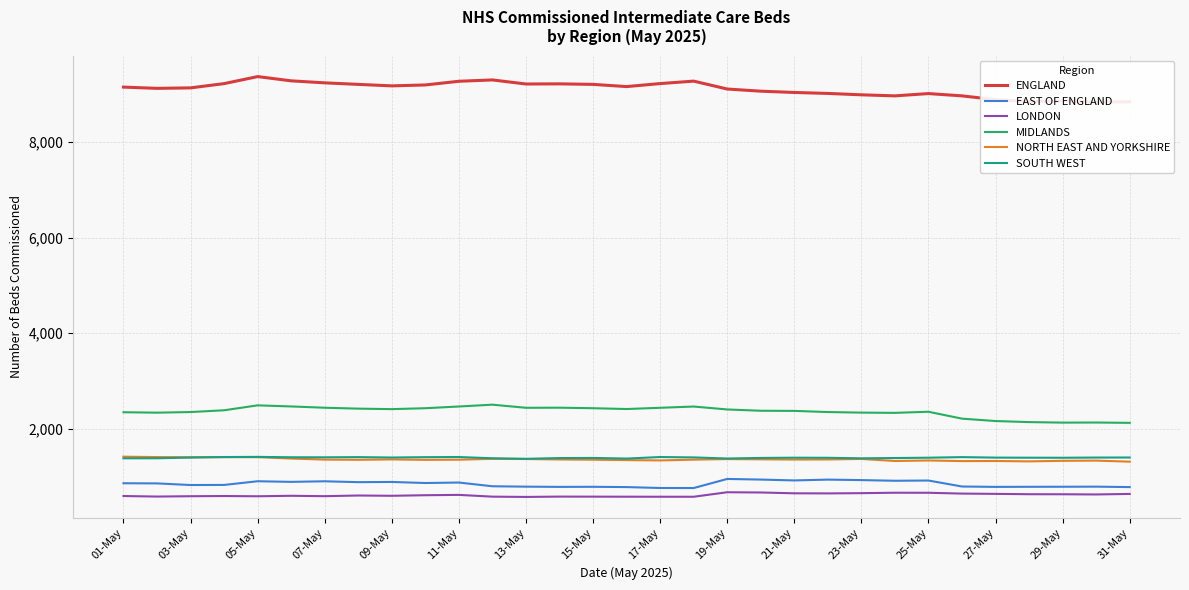

The value of ENGLAND at 17 is 3086. True or false?

False